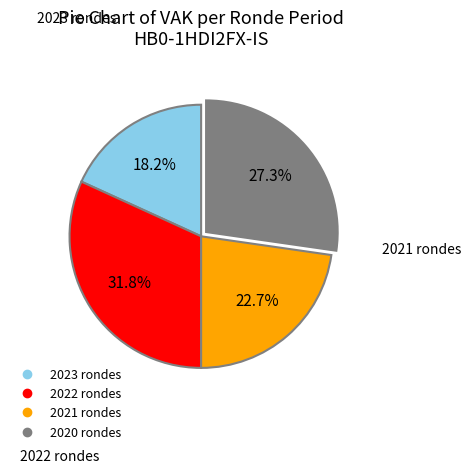

Is there any slice that represents more than half of the pie?

No